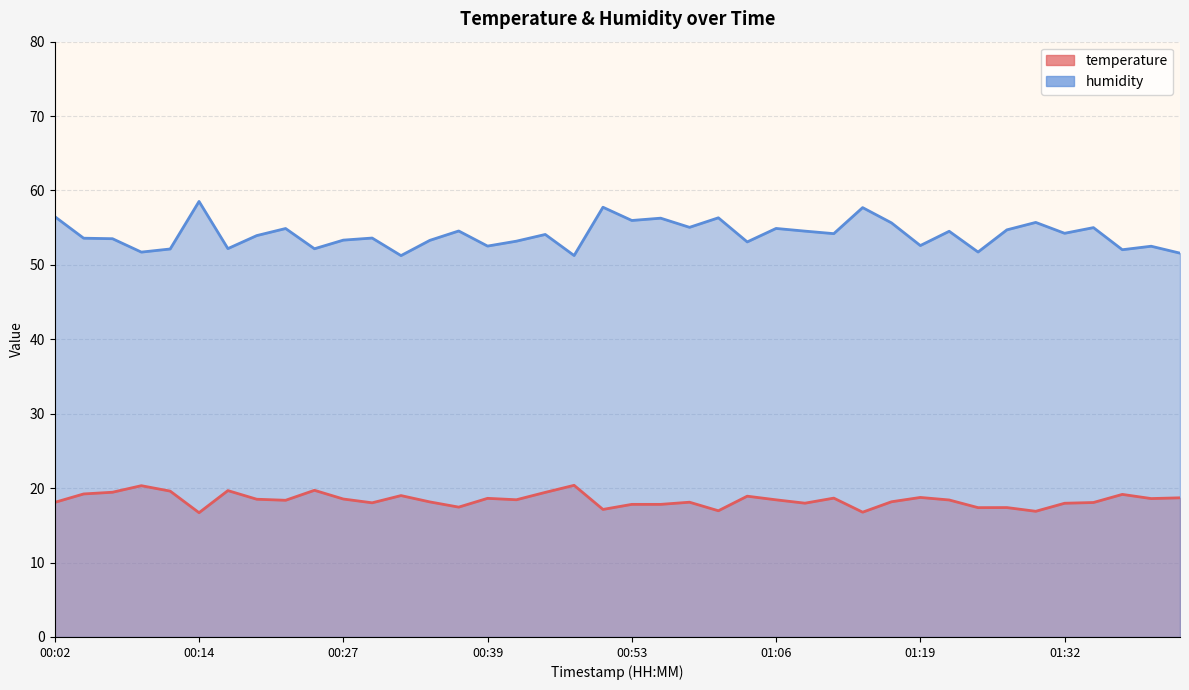

Between 00:12 and 01:16, which series saw the biggest shift?

humidity